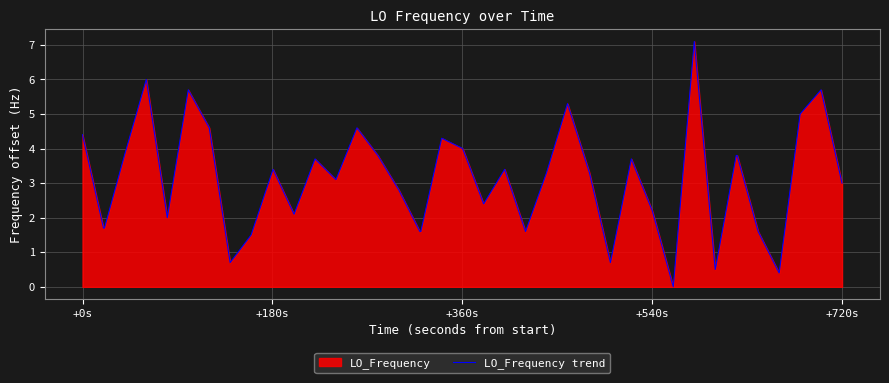

What is the value of the 25th point from the left?

3.3